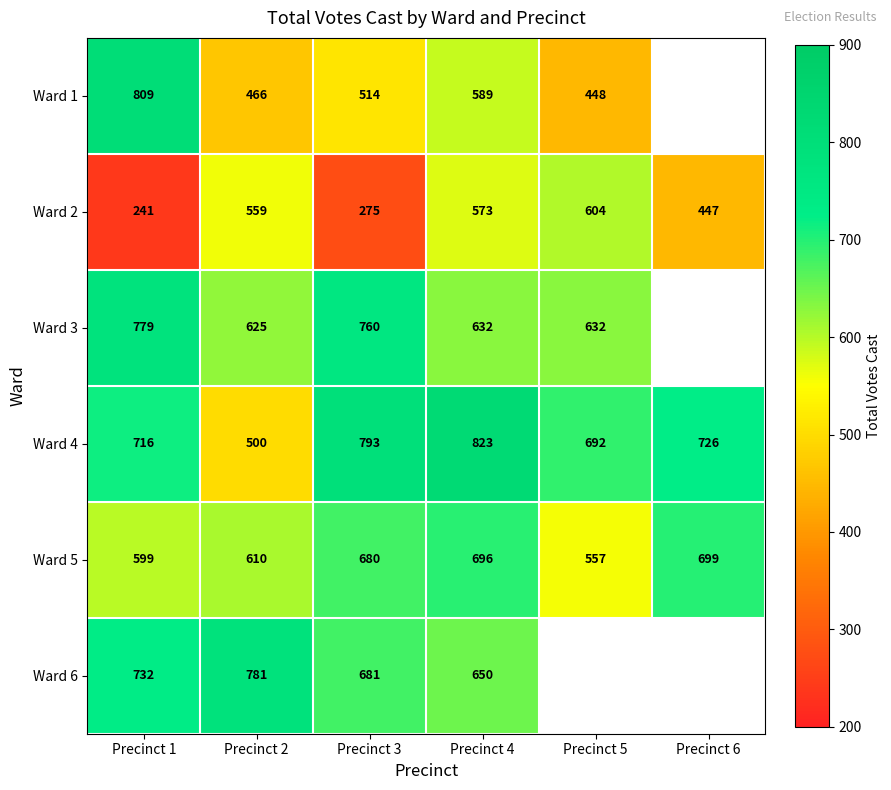

List the labels in order of Ward 5 value, largest first.

Precinct 6, Precinct 4, Precinct 3, Precinct 2, Precinct 1, Precinct 5